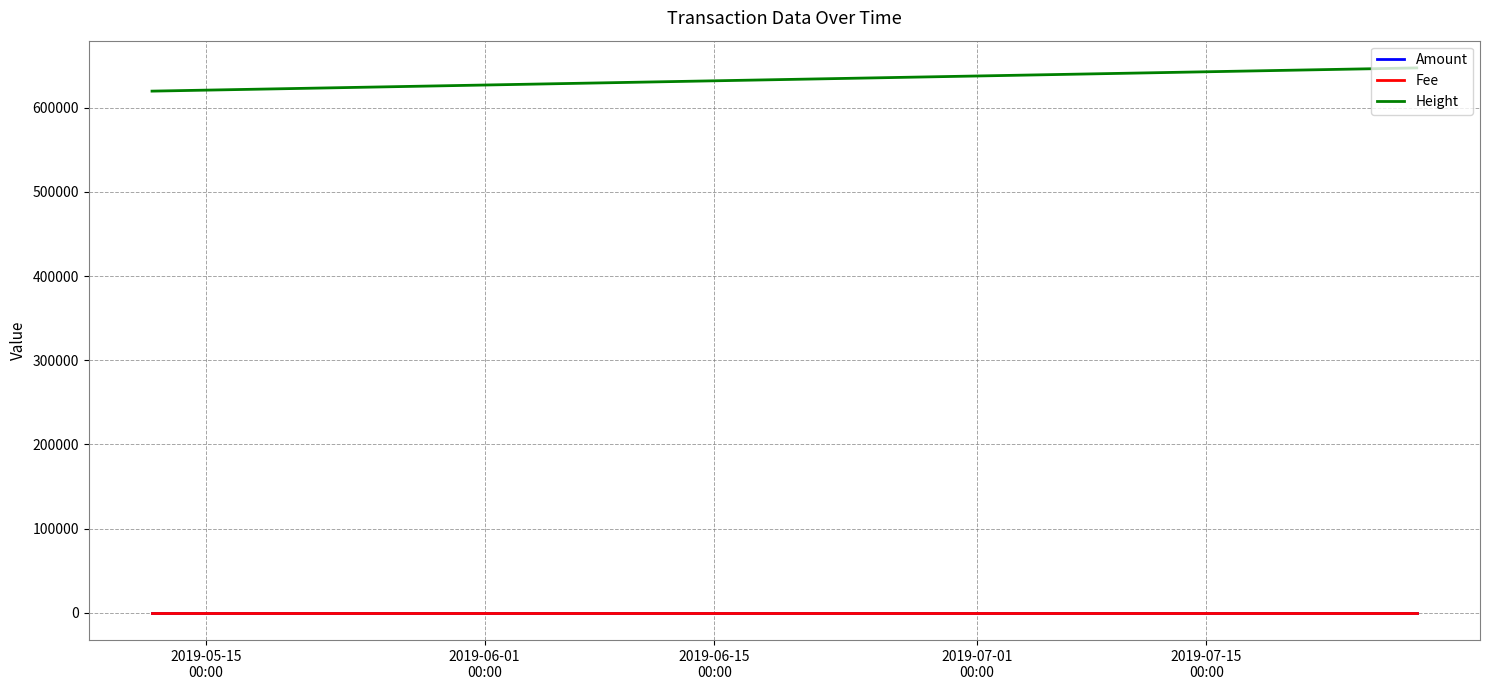

What is the highest value of the Height series?

647216.0